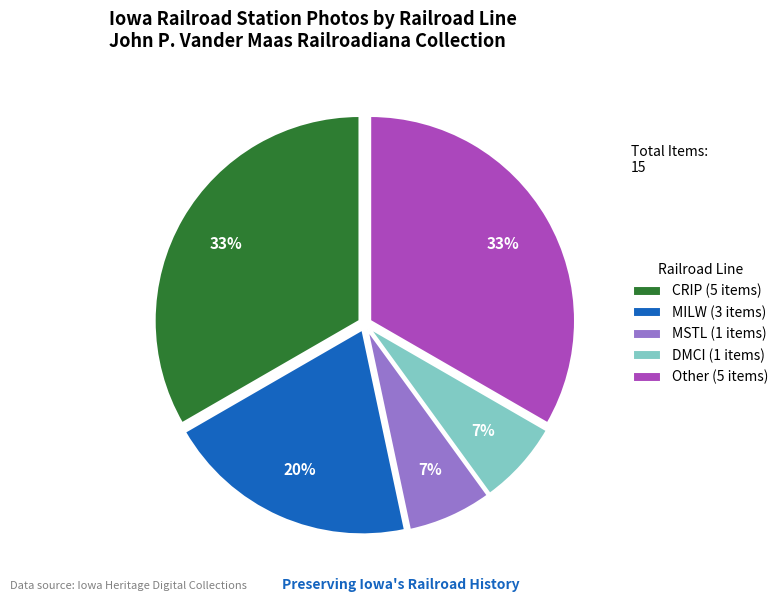

Which has a higher value, MSTL (1 items) or CRIP (5 items)?

CRIP (5 items)